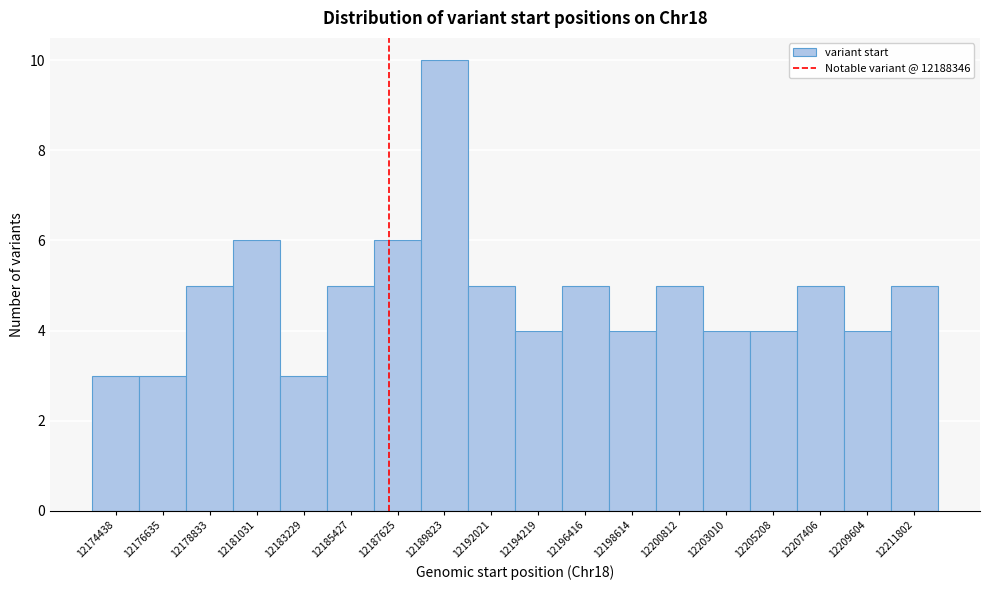

Reading left to right, transcribe all the data shown in this chart.

3	3	5	6	3	5	6	10	5	4	5	4	5	4	4	5	4	5